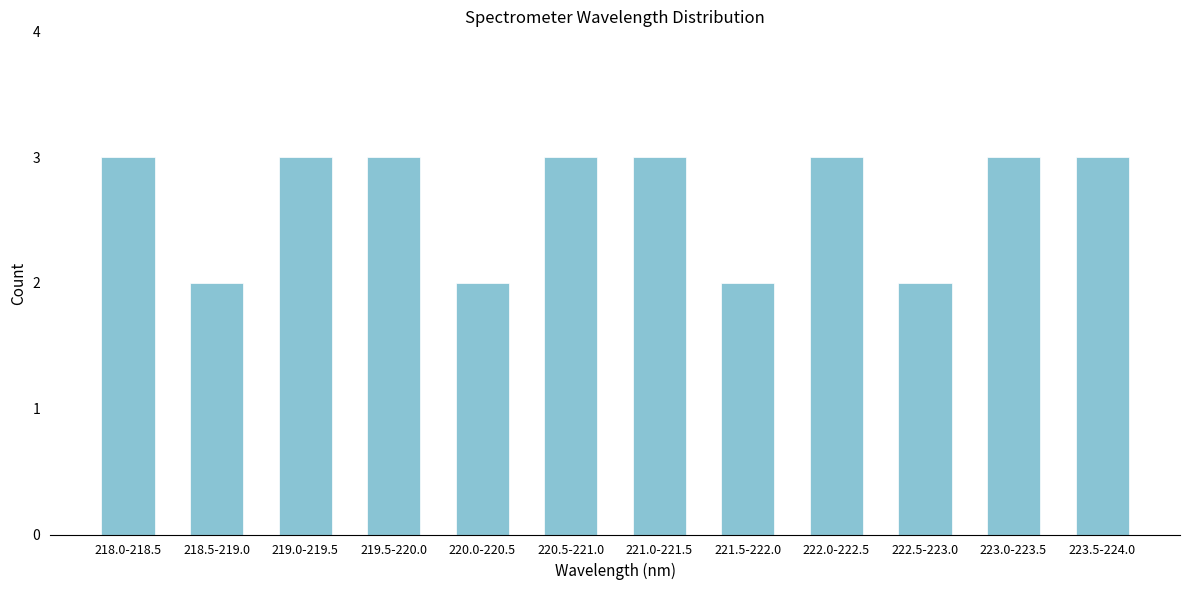

Reading left to right, extract all data points from this chart.

218.0-218.5=3	218.5-219.0=2	219.0-219.5=3	219.5-220.0=3	220.0-220.5=2	220.5-221.0=3	221.0-221.5=3	221.5-222.0=2	222.0-222.5=3	222.5-223.0=2	223.0-223.5=3	223.5-224.0=3